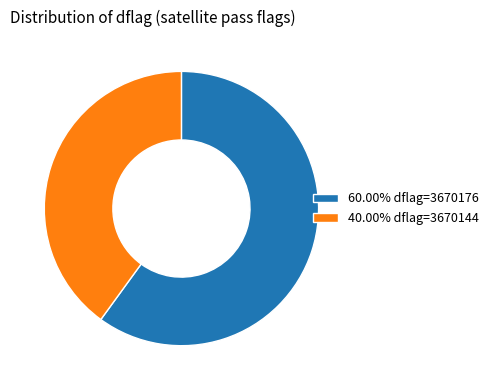

Combined, do 60.00% dflag=3670176 and 40.00% dflag=3670144 account for over 50%?

Yes